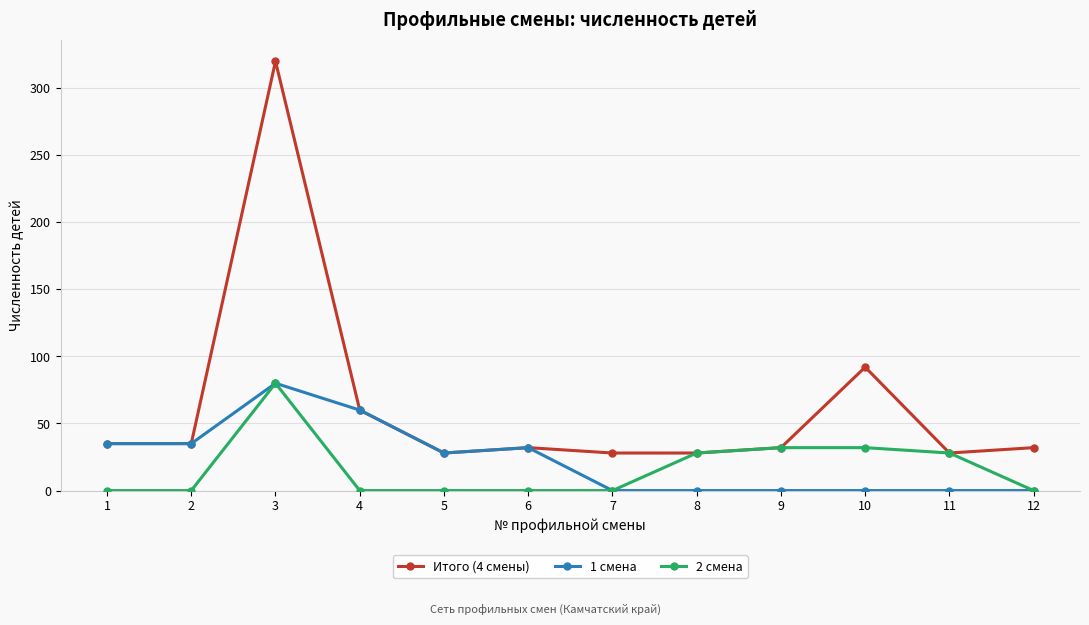

What is the value of the Итого (4 смены) point at the 6th from the left?

32